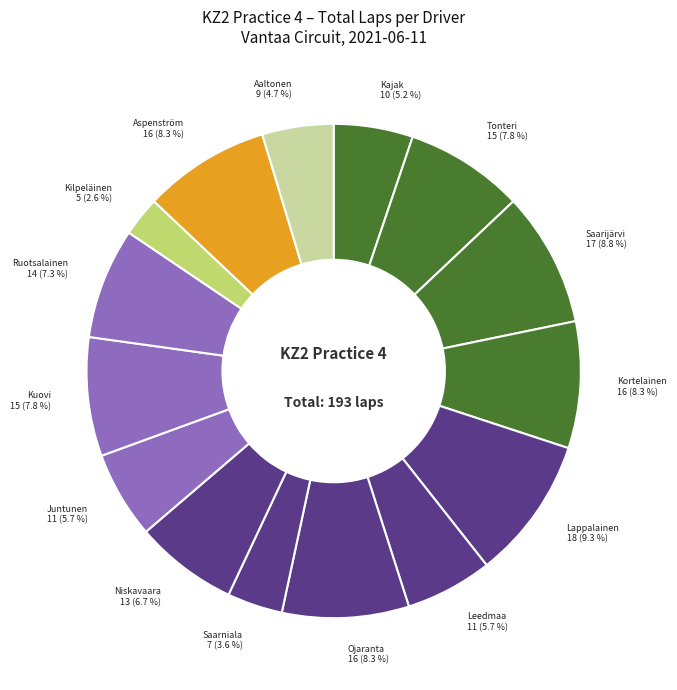

Count the number of slices in the pie.

15